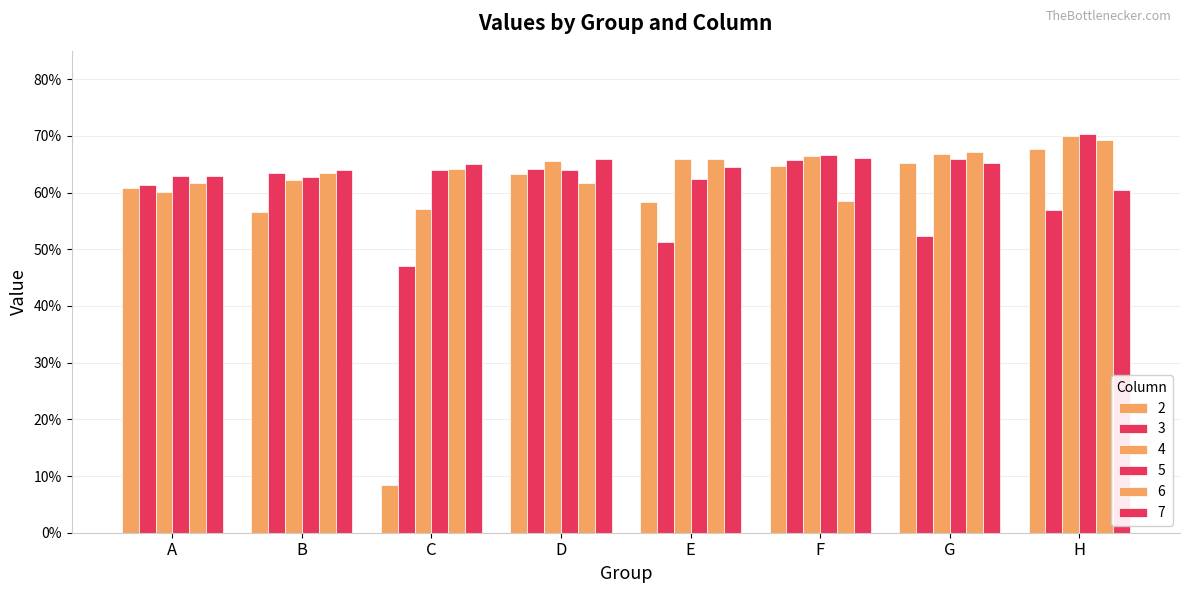

Is it true that 3 equals 1.1 at D?

False